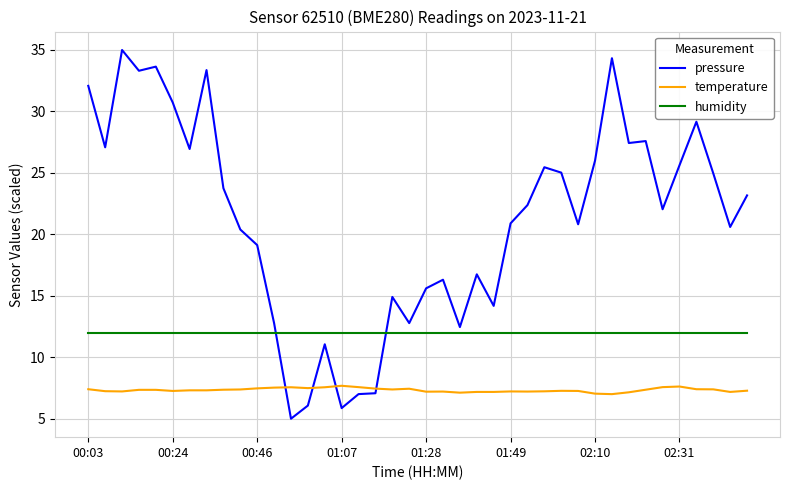

Does the chart have visible grid lines?

Yes